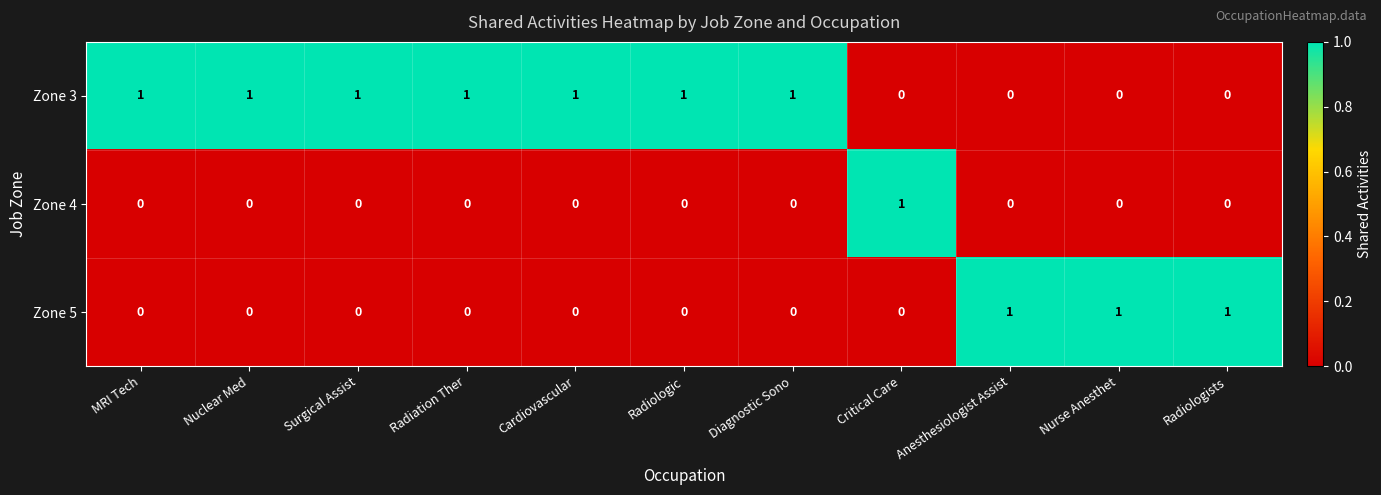

What is the sum of all Zone 3 values?

7